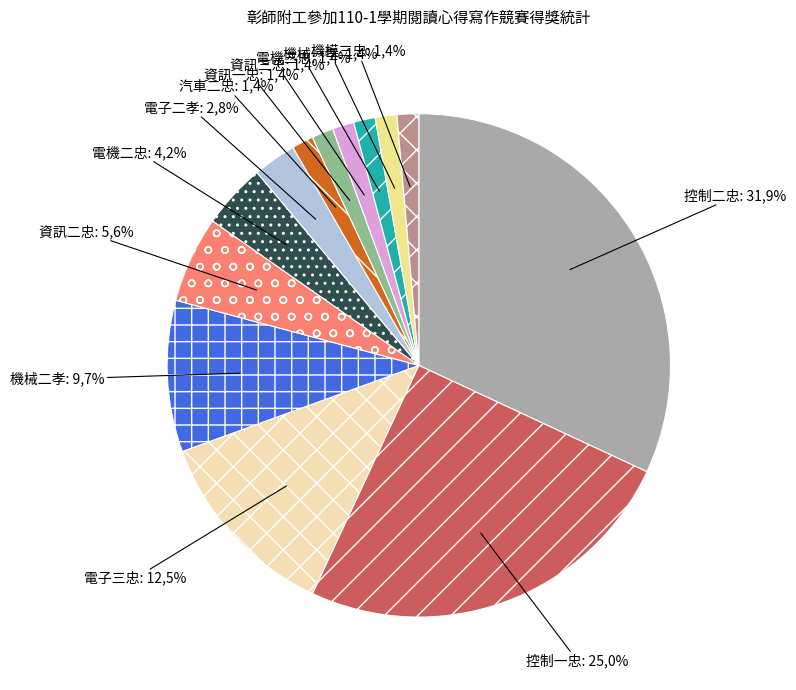

Rank the categories by value from lowest to highest.

汽車二忠, 資訊一忠, 資訊三忠, 電機三忠, 機械一孝, 機模三忠, 電子二孝, 電機二忠, 資訊二忠, 機械二孝, 電子三忠, 控制一忠, 控制二忠